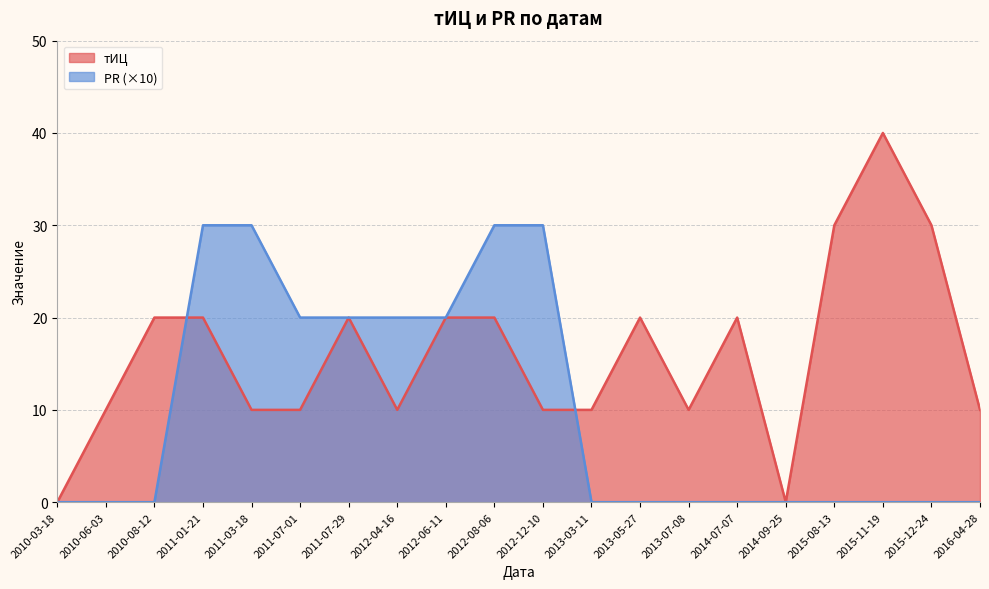

Where do тИЦ and PR first cross each other?

2010-08-12 and 2011-01-21